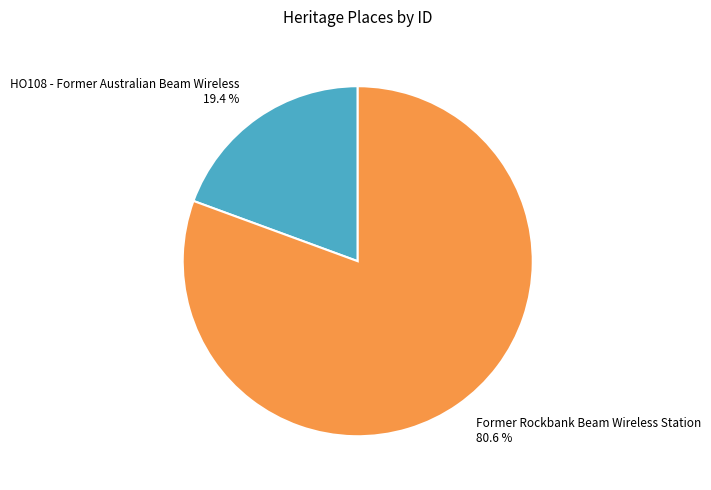

Do Former Rockbank Beam Wireless Station and HO108 - Former Australian Beam Wireless together represent more than half of the pie?

Yes